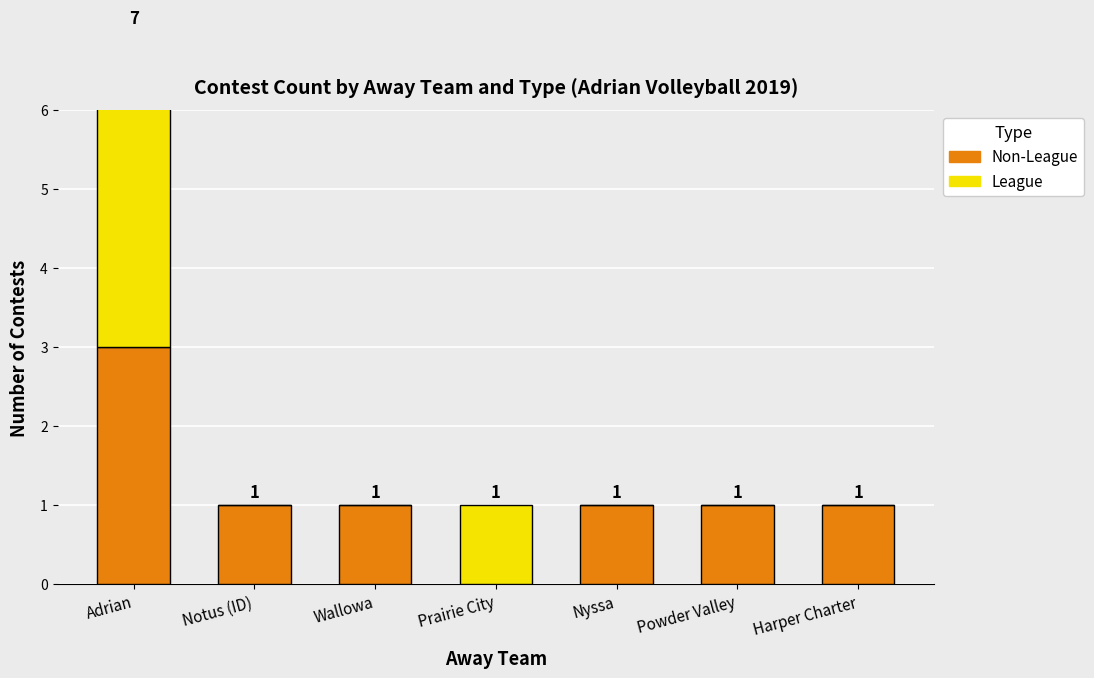

What is the sum of the Non-League values at Adrian and Harper Charter?

4